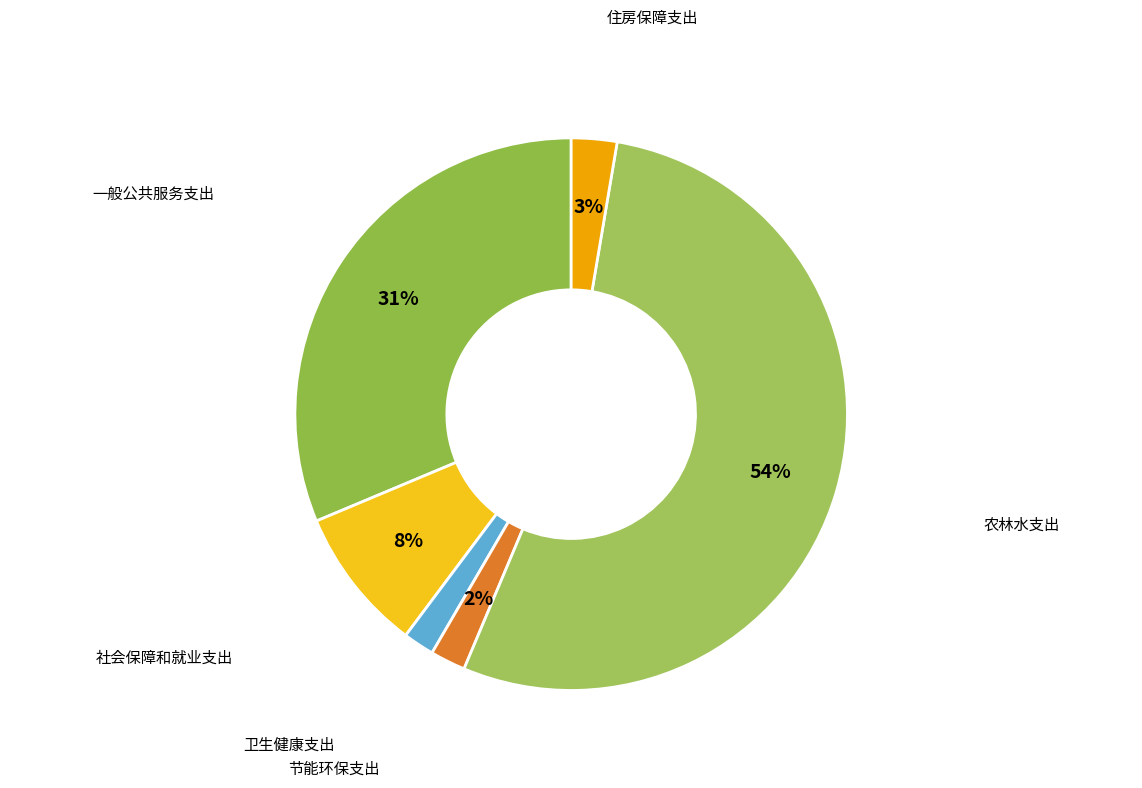

Is there any slice that represents more than half of the pie?

Yes